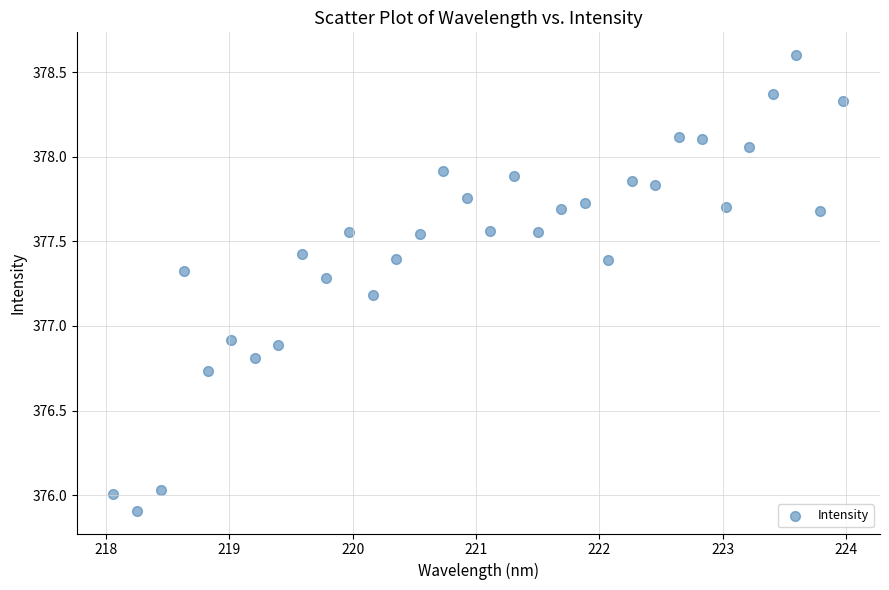

What is the range of Y values (max minus min)?

2.7